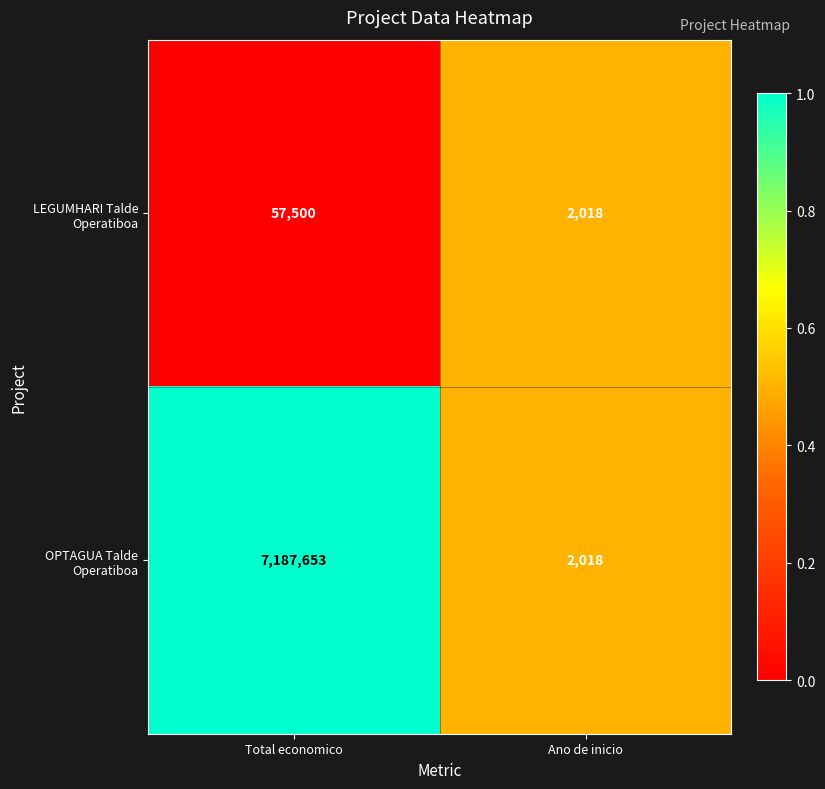

What is the difference between the maximum and minimum values in the LEGUMHARI Talde Operatiboa series?

55482